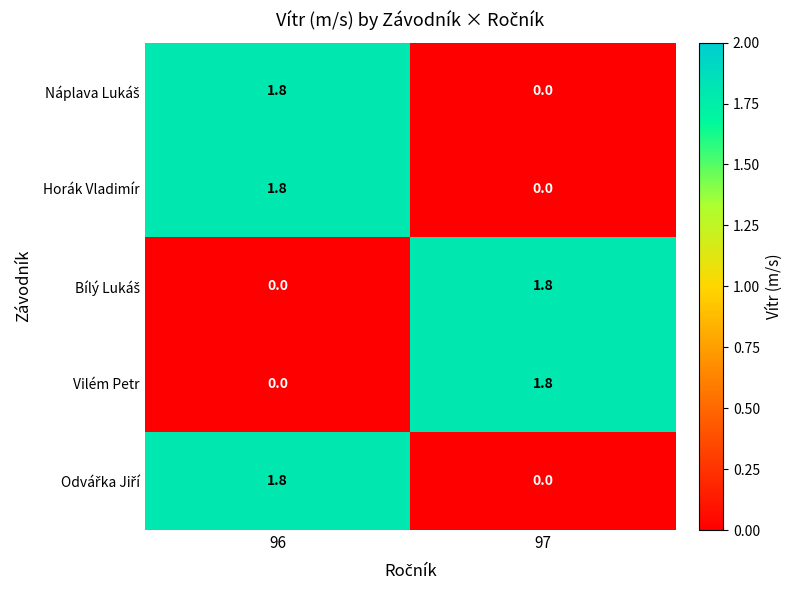

Where does the Horák Vladimír series first go above 1?

96